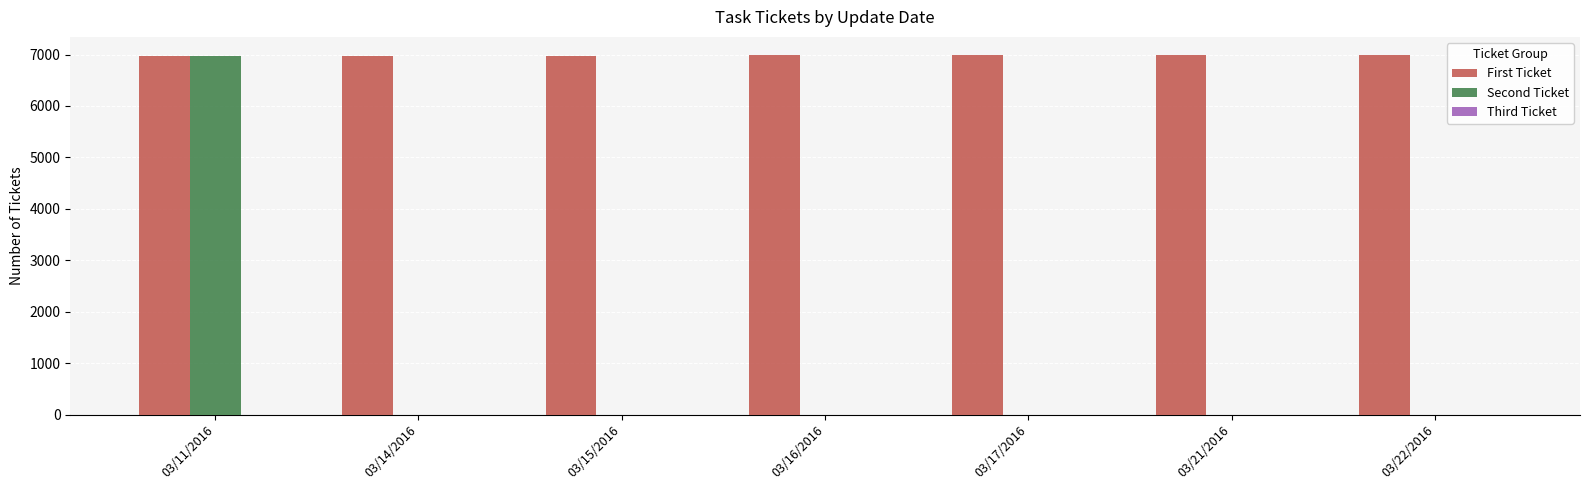

What is the greatest value displayed?

6993